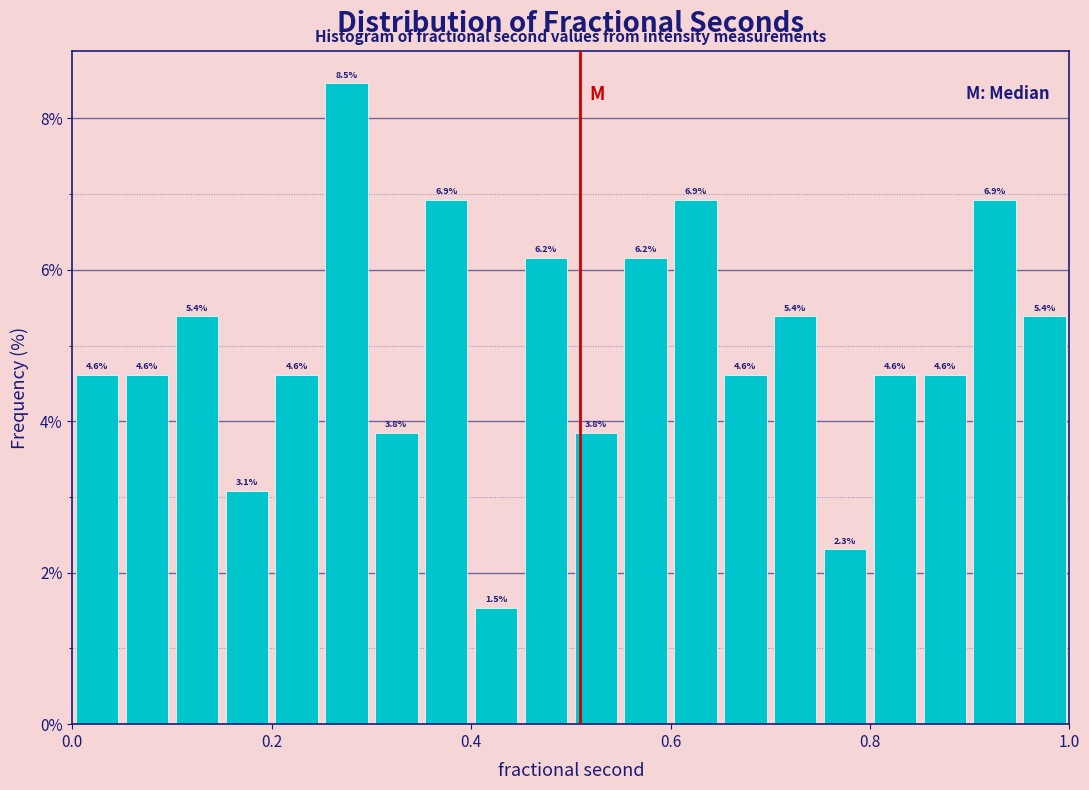

Around what value on the x-axis is the tallest bar? Give the approximate position of its centre, as read against the axis.

0.28